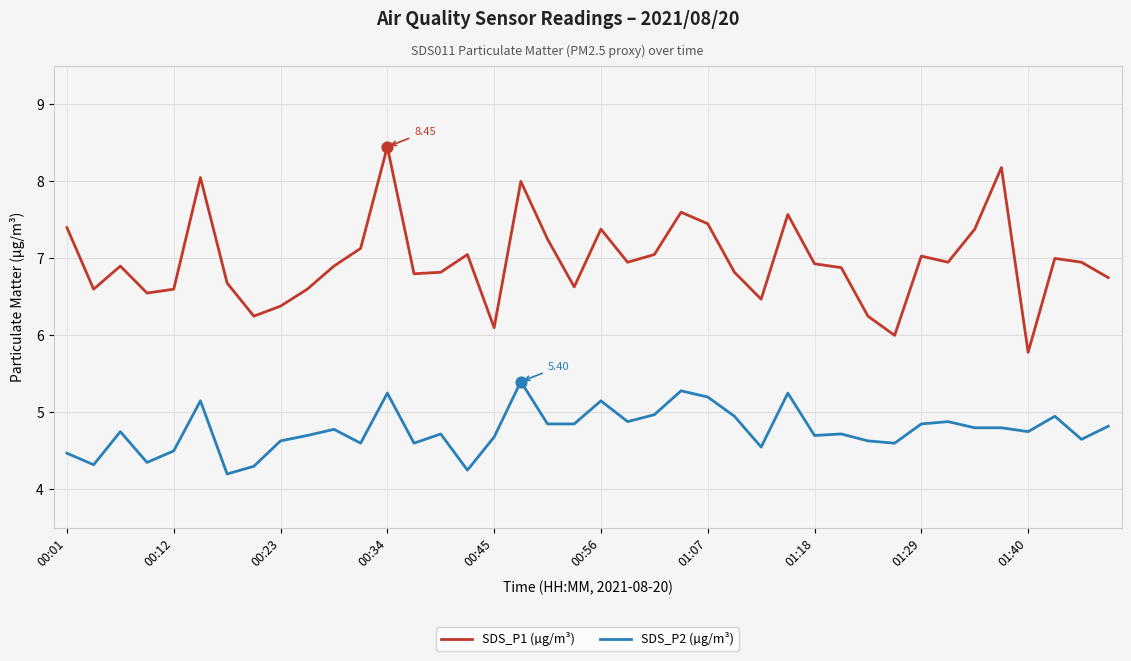

Which series has the largest range (max minus min)?

SDS_P1 (µg/m³)